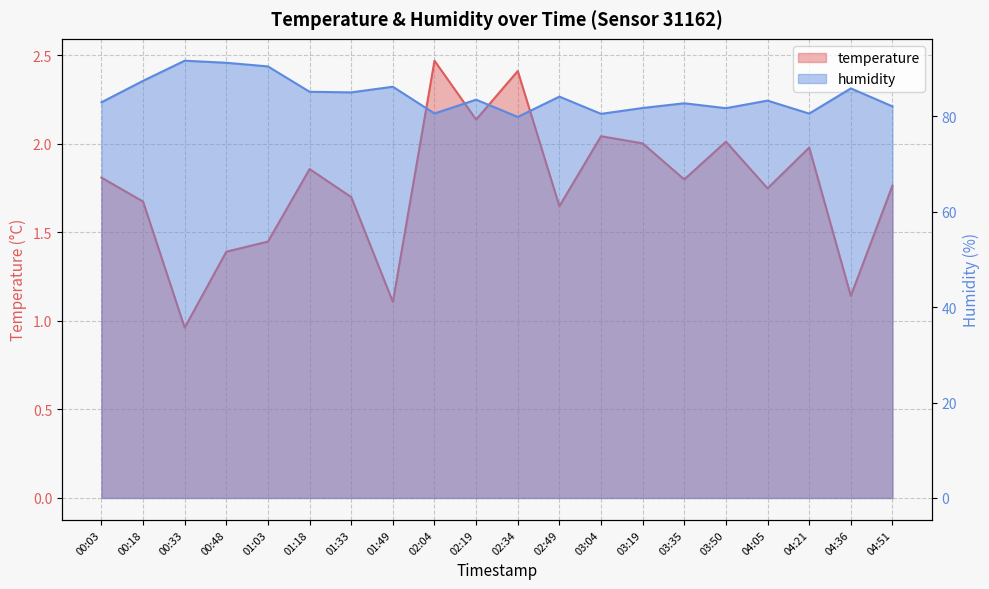

How many series are shown in this chart?

2